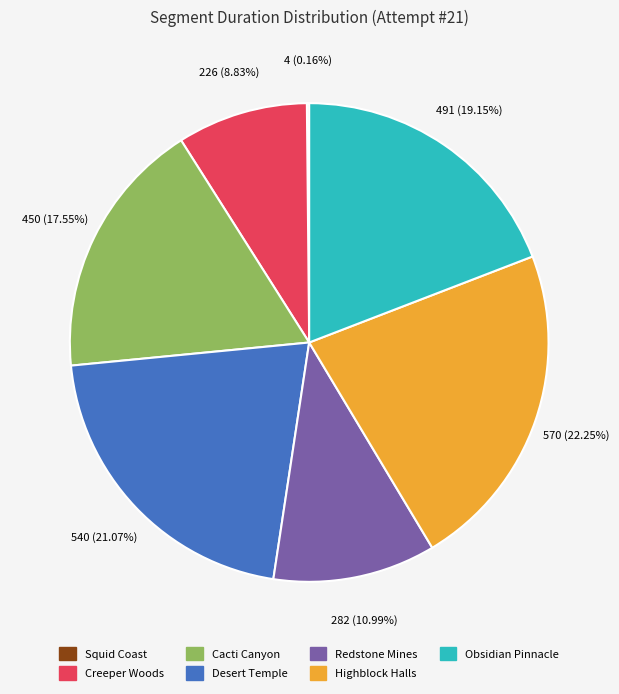

Is Creeper Woods the majority of the pie?

No